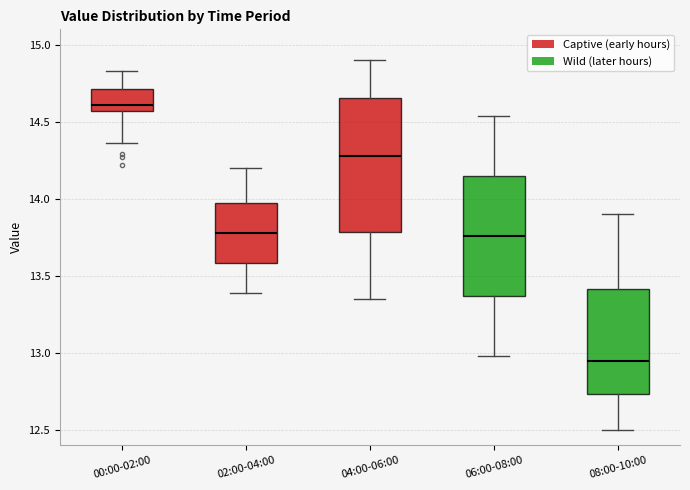

Where does the upper whisker of the box for 06:00-08:00 end on the y-axis? The values are not printed on the chart, so give them approximately, as read against the axis.

14.55